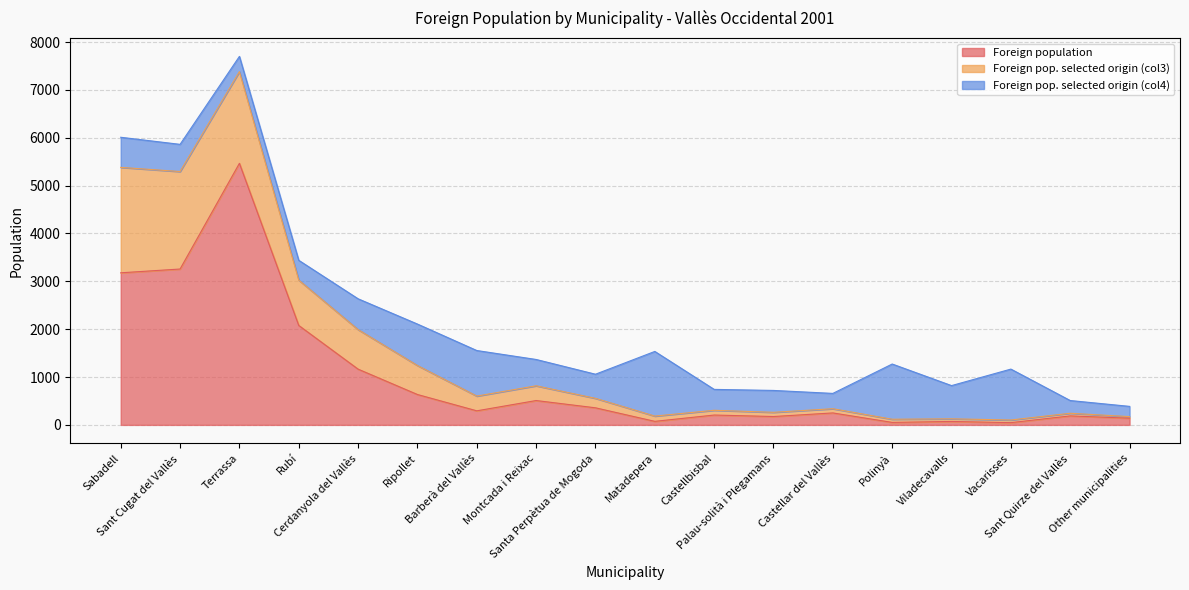

Reading left to right, extract all data points from this chart.

Foreign population: Sabadell=3178	Sant Cugat del Vallès=3257	Terrassa=5466	Rubí=2078	Cerdanyola del Vallès=1165	Ripollet=635	Barberà del Vallès=294	Montcada i Reixac=509	Santa Perpètua de Mogoda=357	Matadepera=74	Castellbisbal=206	Palau-solità i Plegamans=175	Castellar del Vallès=250	Polinyà=52	Viladecavalls=72	Vacarisses=47	Sant Quirze del Vallès=188	Other municipalities=140
Foreign pop. selected origin (col3): Sabadell=2203	Sant Cugat del Vallès=2037	Terrassa=1916	Rubí=947	Cerdanyola del Vallès=826	Ripollet=606	Barberà del Vallès=308	Montcada i Reixac=308	Santa Perpètua de Mogoda=198	Matadepera=110	Castellbisbal=99	Palau-solità i Plegamans=88	Castellar del Vallès=88	Polinyà=66	Viladecavalls=55	Vacarisses=55	Sant Quirze del Vallès=55	Other municipalities=33
Foreign pop. selected origin (col4): Sabadell=629	Sant Cugat del Vallès=568	Terrassa=318	Rubí=414	Cerdanyola del Vallès=644	Ripollet=866	Barberà del Vallès=952	Montcada i Reixac=550	Santa Perpètua de Mogoda=504	Matadepera=1351	Castellbisbal=437	Palau-solità i Plegamans=457	Castellar del Vallès=320	Polinyà=1154	Viladecavalls=694	Vacarisses=1064	Sant Quirze del Vallès=266	Other municipalities=214